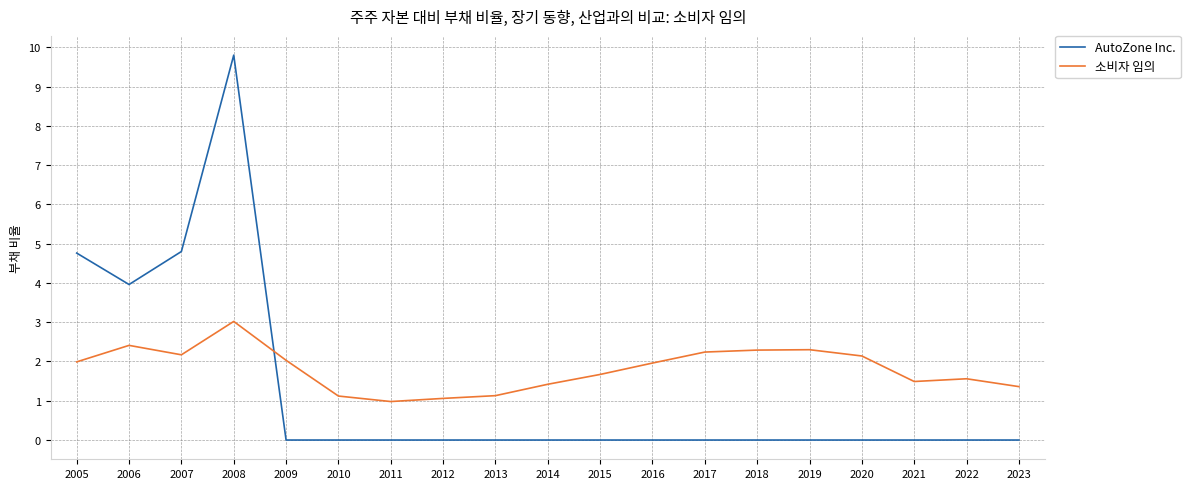

Rank the series at 2020 from highest to lowest value.

소비자 임의, AutoZone Inc.